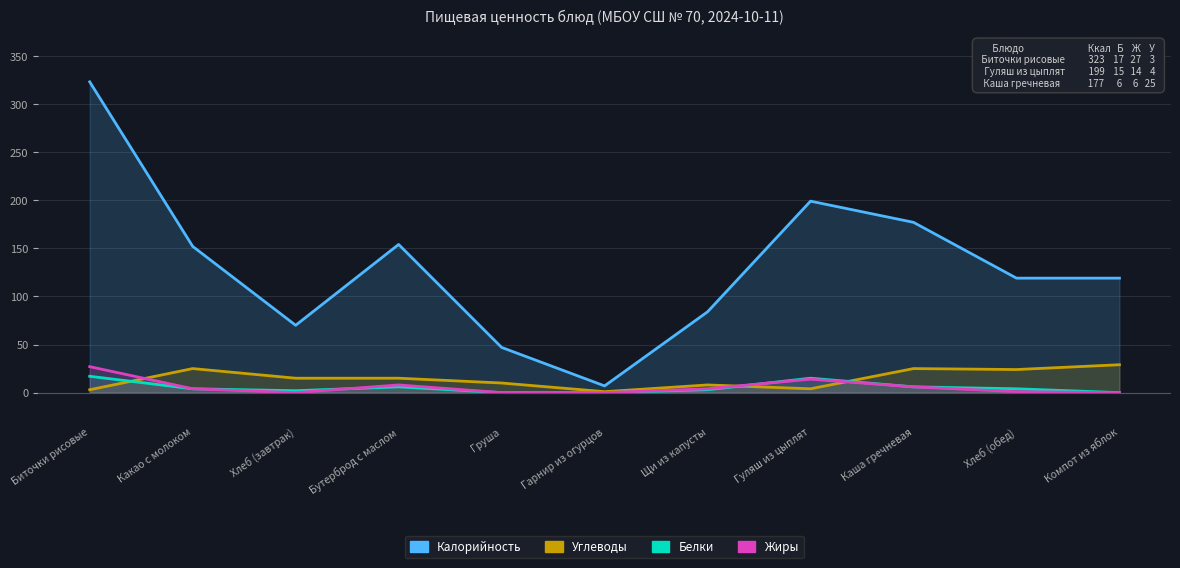

How many series are shown in this chart?

4